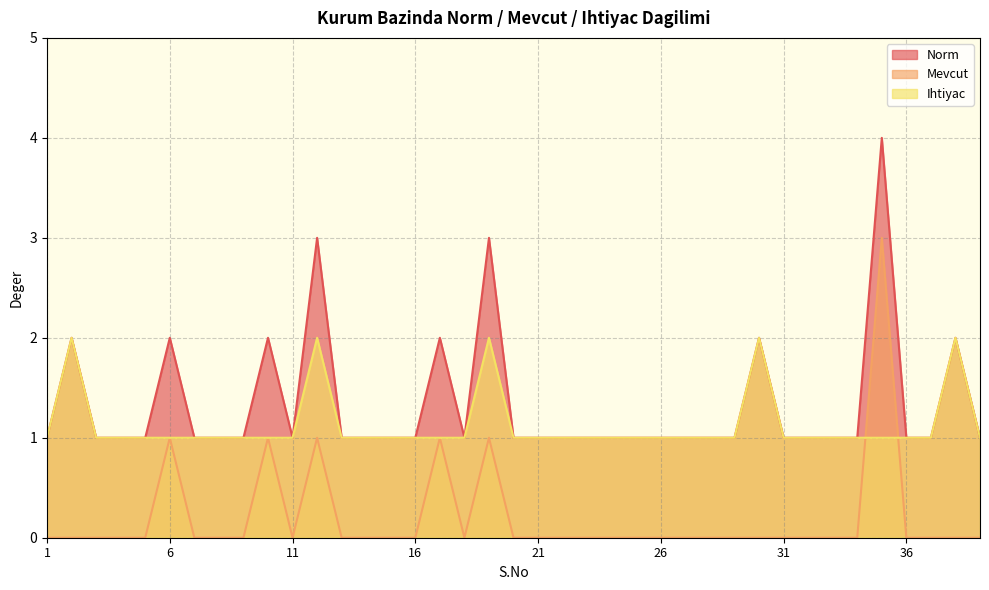

Which category has the lowest value in the Norm series?

1